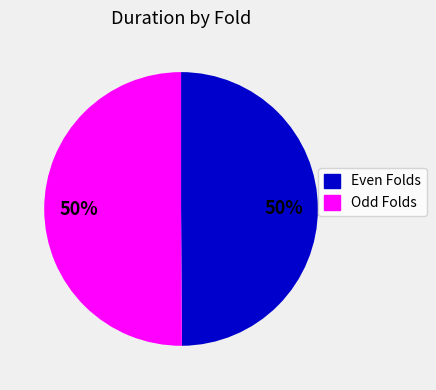

To the nearest percent, what is the average slice percentage?

50%